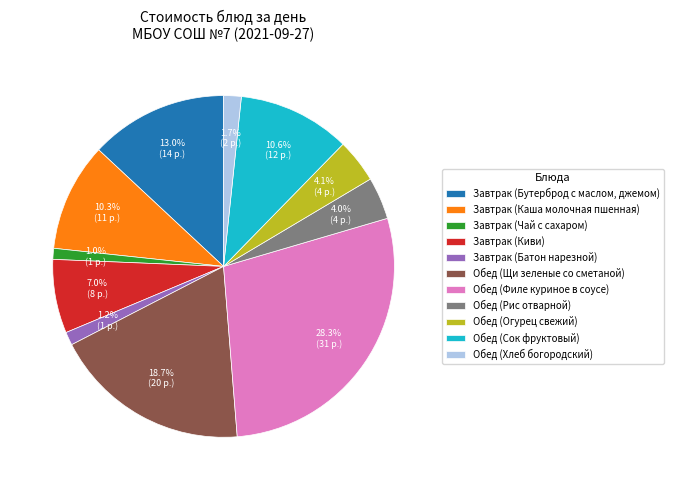

How many segments does this pie chart have?

11